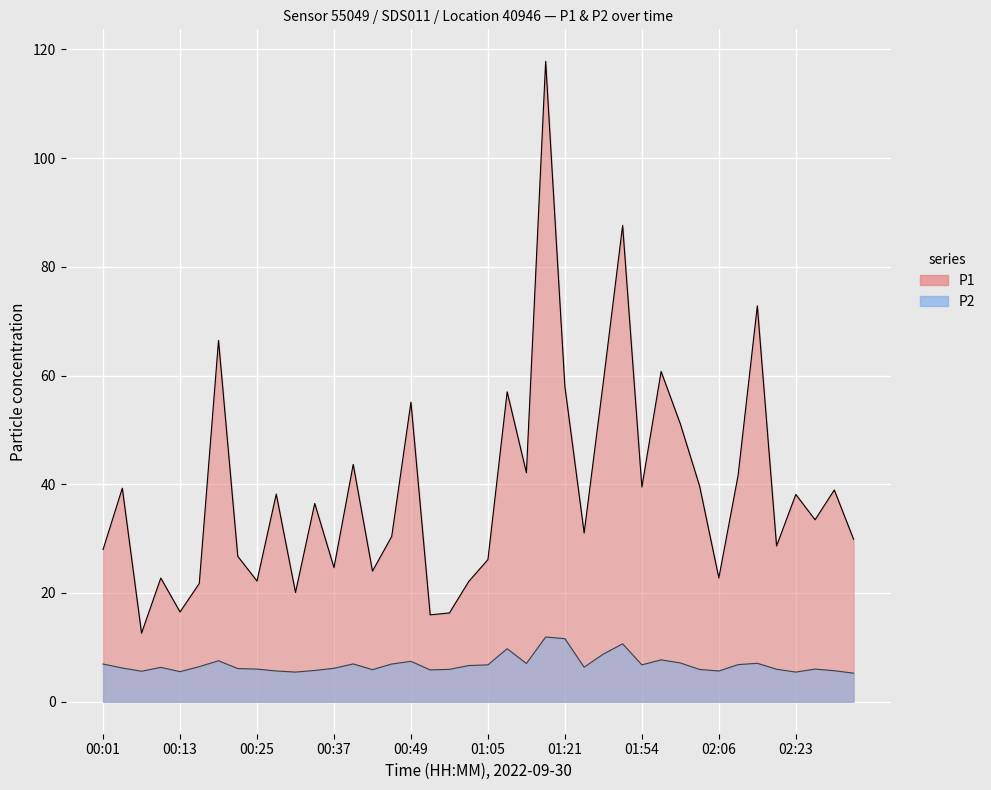

List the labels in order of P1 value, smallest first.

00:07, 00:56, 00:59, 00:13, 00:31, 00:16, 01:02, 00:25, 00:10, 02:06, 00:43, 00:37, 01:05, 00:22, 00:01, 02:16, 02:32, 00:46, 01:31, 02:26, 00:34, 02:23, 00:28, 02:29, 00:04, 01:54, 02:03, 02:10, 01:11, 00:40, 02:00, 00:49, 01:08, 01:21, 01:38, 01:57, 00:19, 02:13, 01:51, 01:14